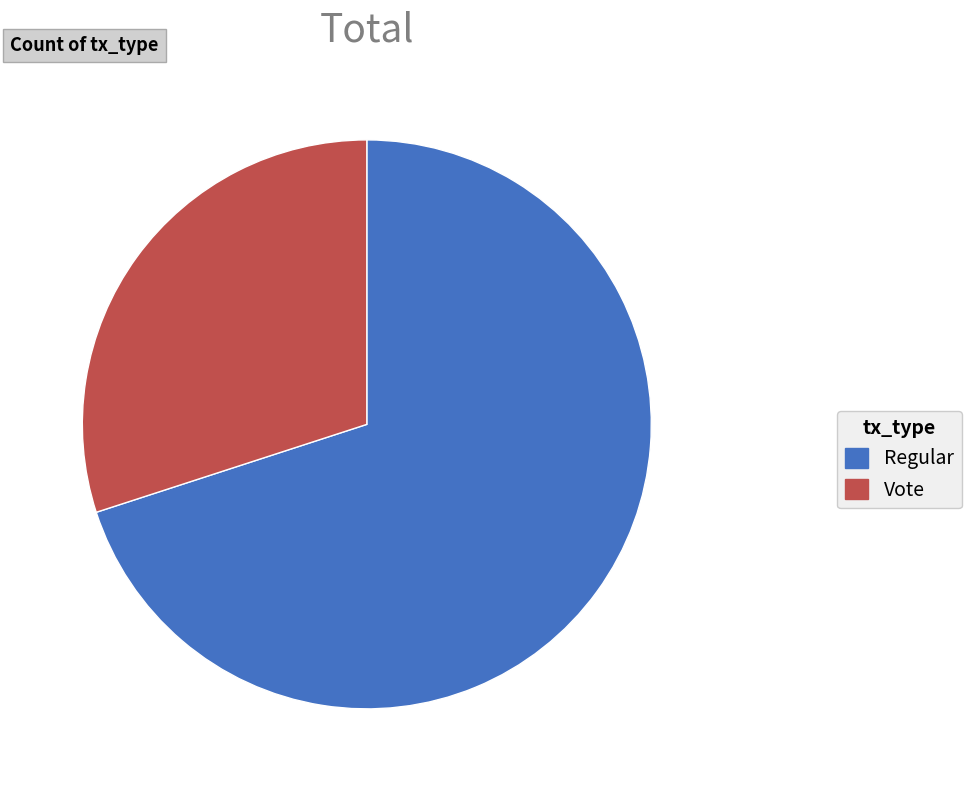

Which slice is the smallest?

Vote